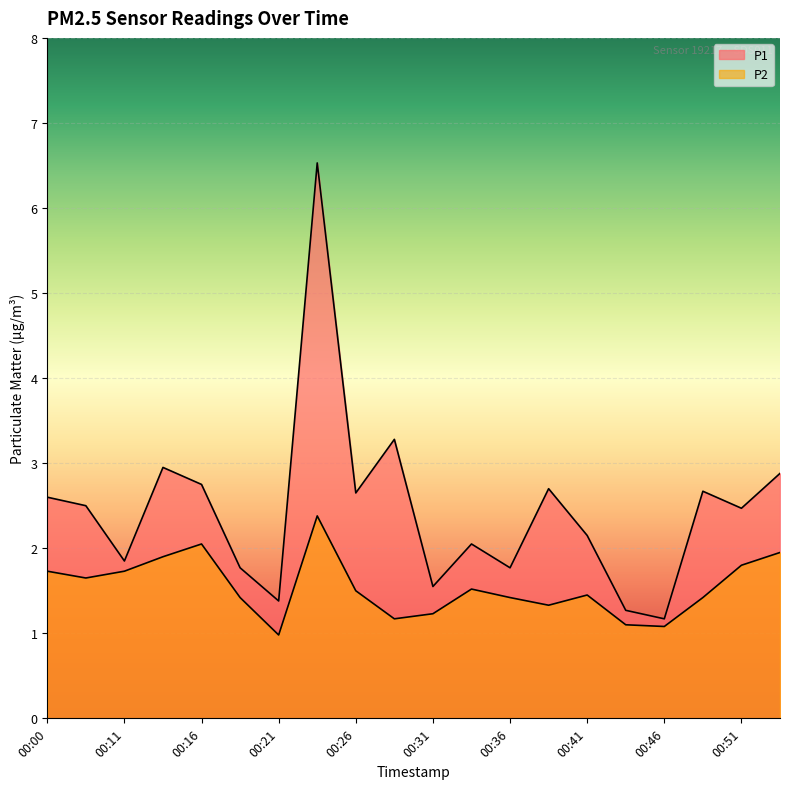

Where is P2 nearest to the value 1?

00:21